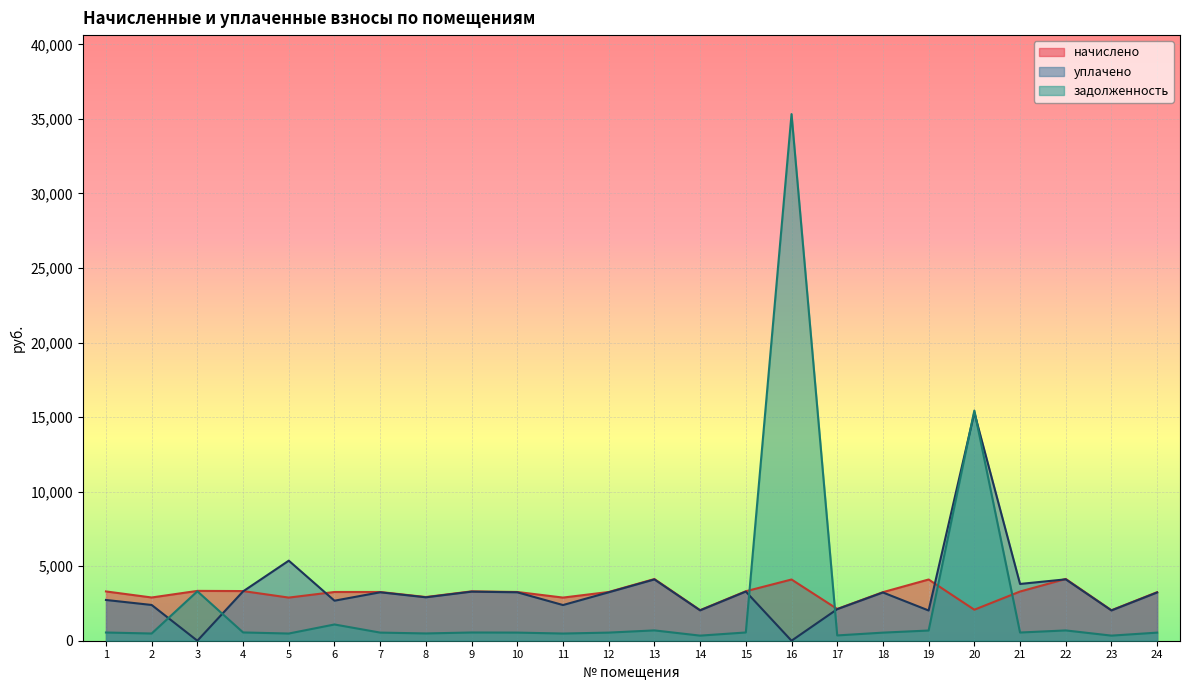

Between 9 and 12, which series saw the biggest shift?

начислено